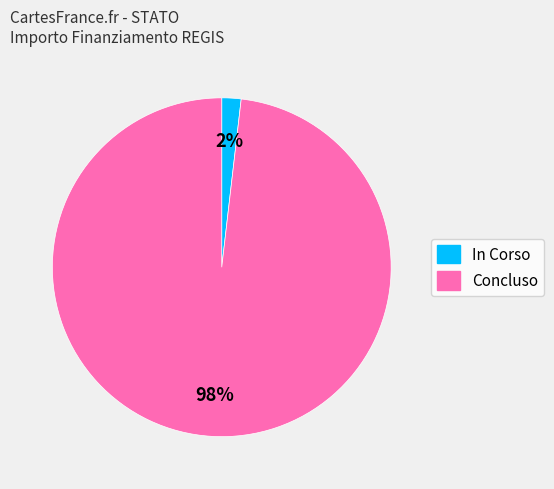

Do Concluso and In Corso together represent more than half of the pie?

Yes